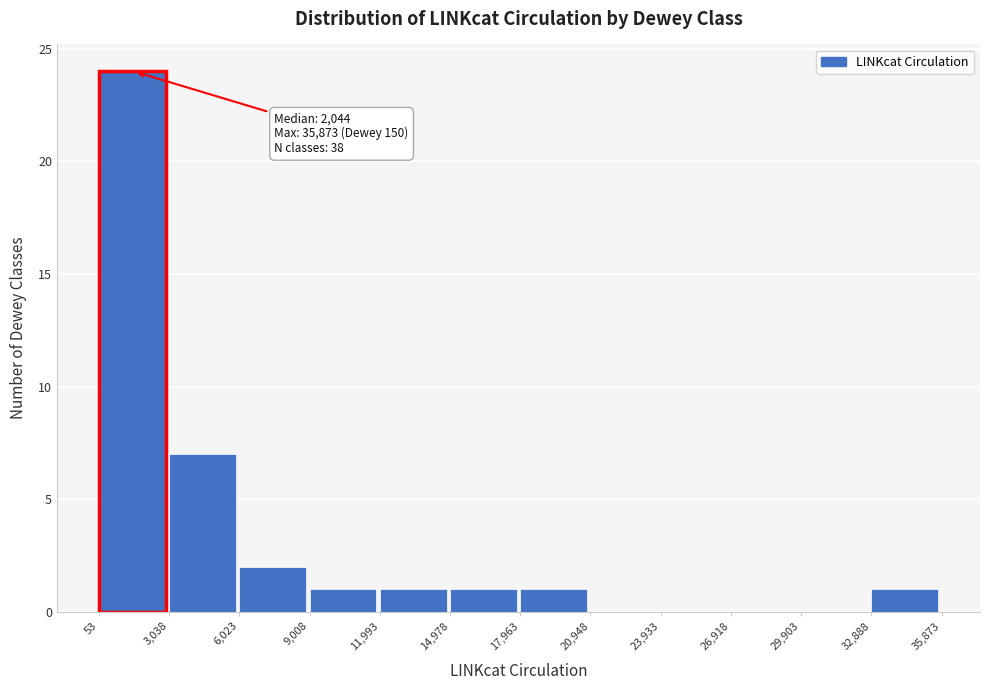

Over which range of the x-axis is the bar tallest?

53 to 3,038